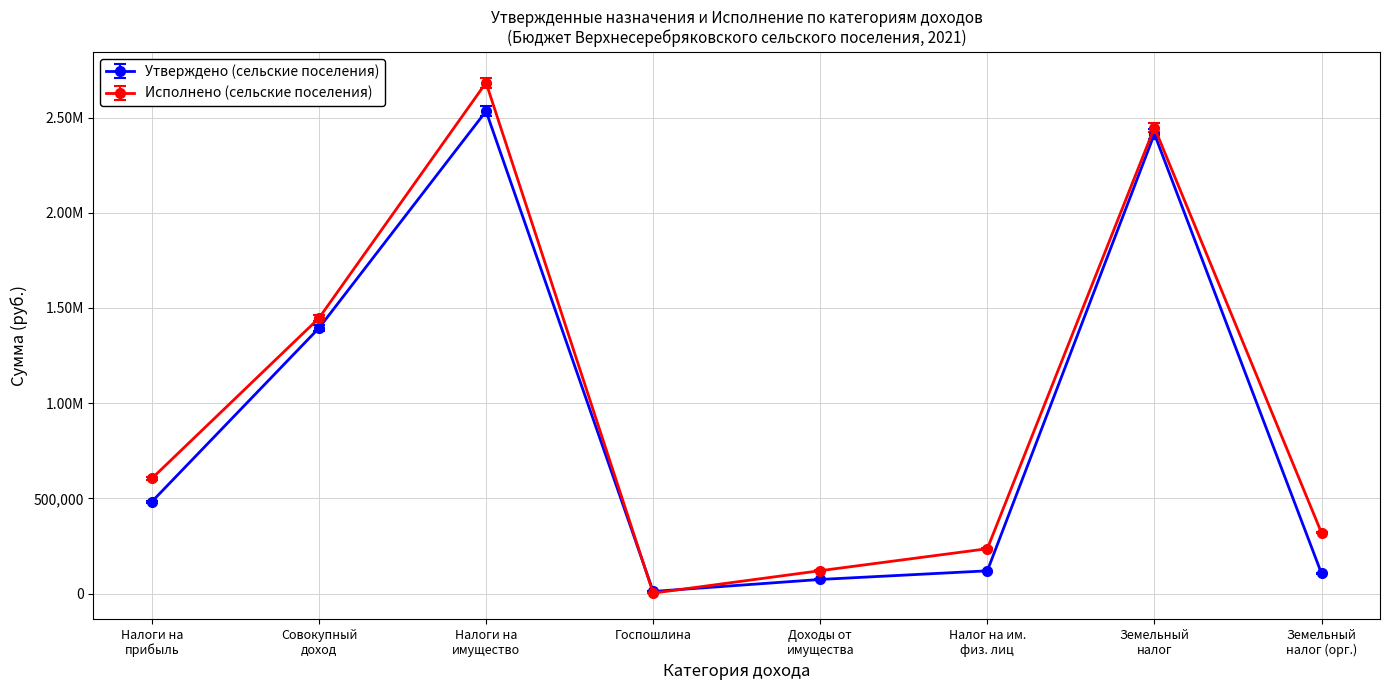

Does the chart have visible grid lines?

Yes